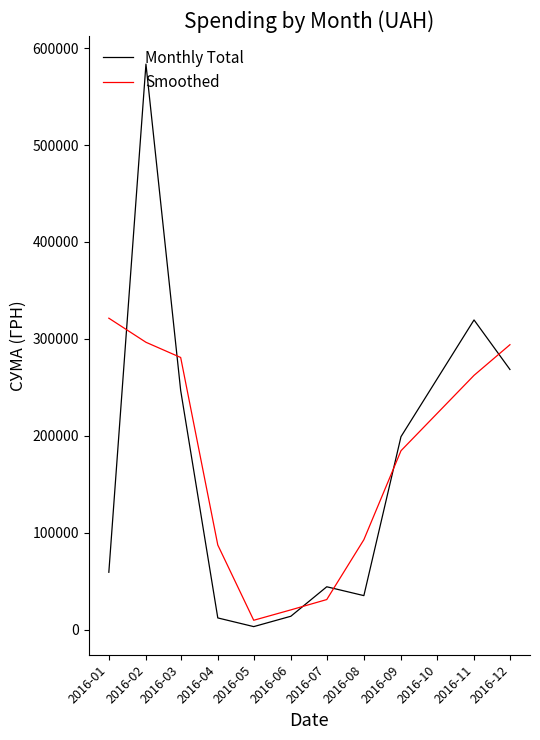

Is the value of Monthly Total at 2016-02 greater than the value of Smoothed at 2016-09?

Yes